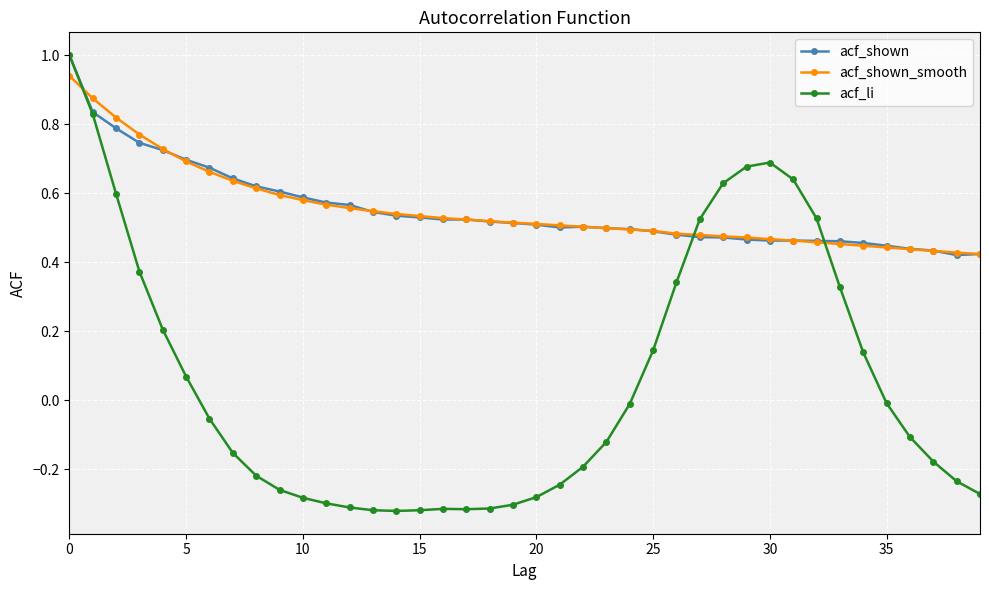

What is the maximum value for acf_shown?

1.0